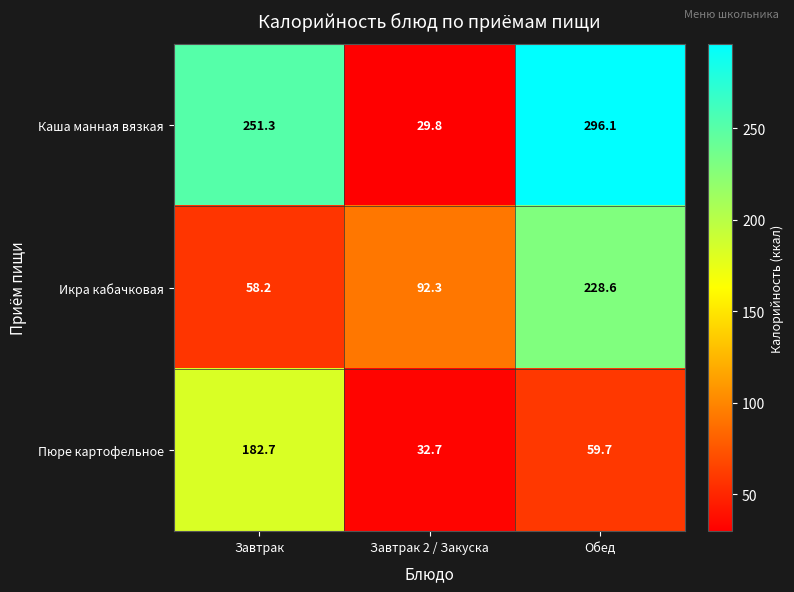

What is the difference between the maximum and second lowest values in the Пюре картофельное series?

123.0